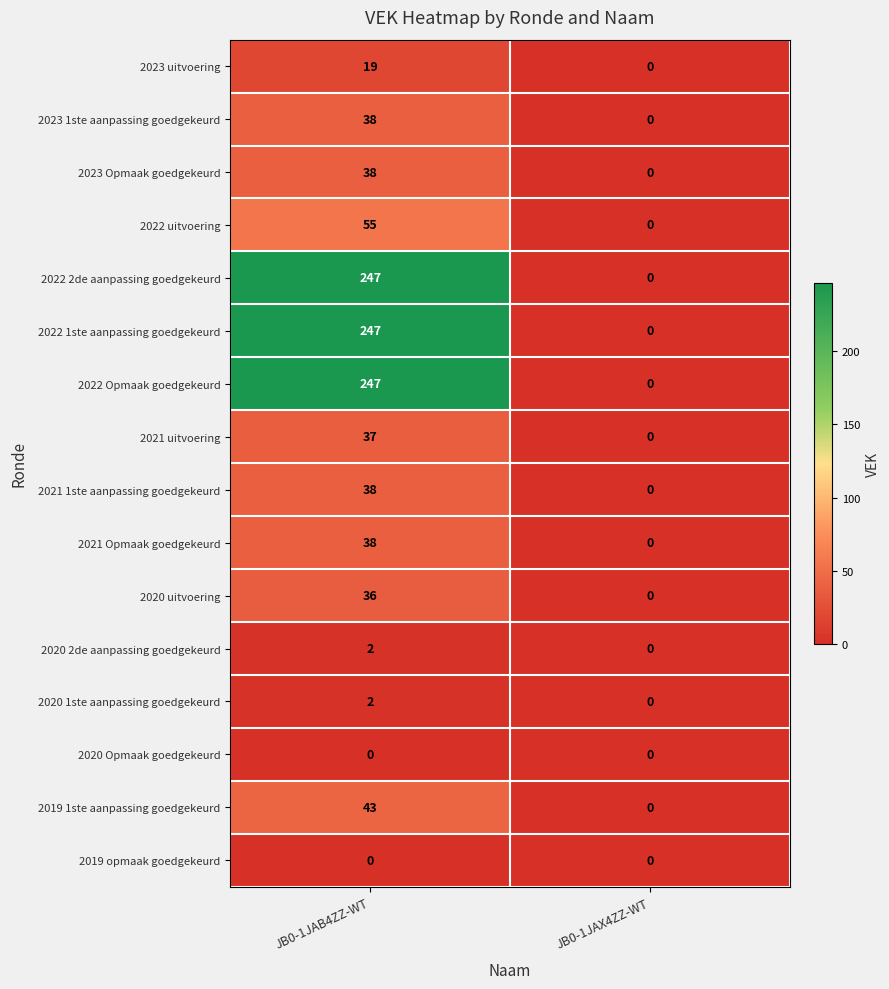

Rank the categories by 2022 1ste aanpassing goedgekeurd value from lowest to highest.

JB0-1JAX4ZZ-WT, JB0-1JAB4ZZ-WT